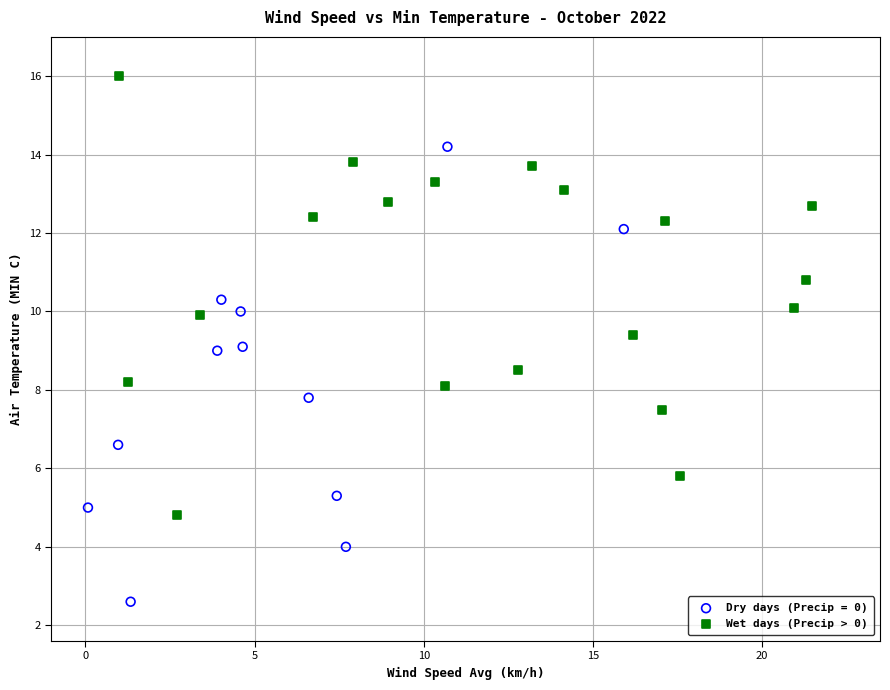

Which series reaches the minimum Y coordinate?

Dry days (Precip = 0)